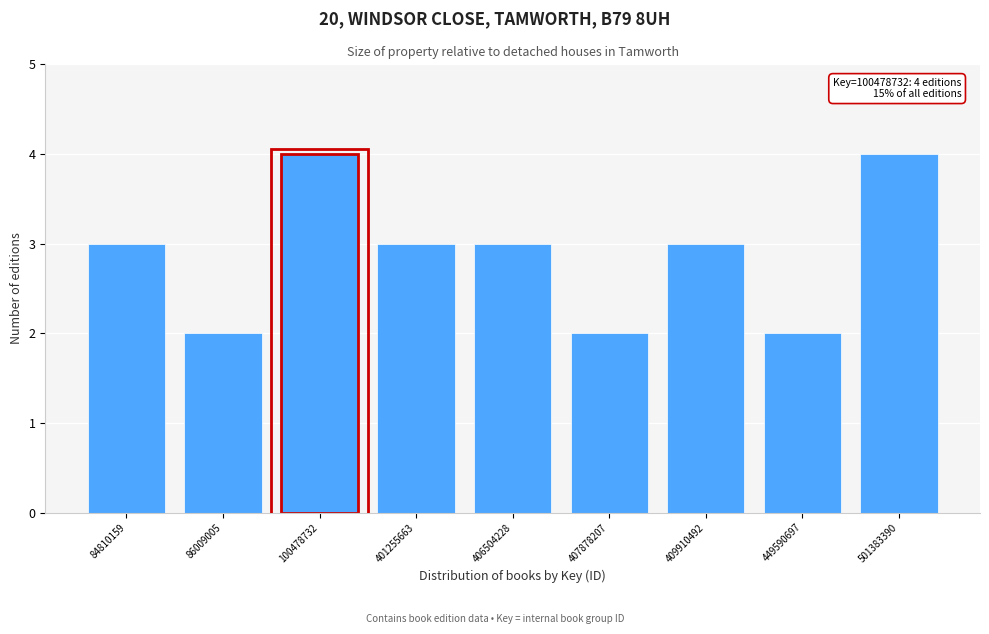

Reading right to left, what are all the values shown in this chart?

4	2	3	2	3	3	4	2	3